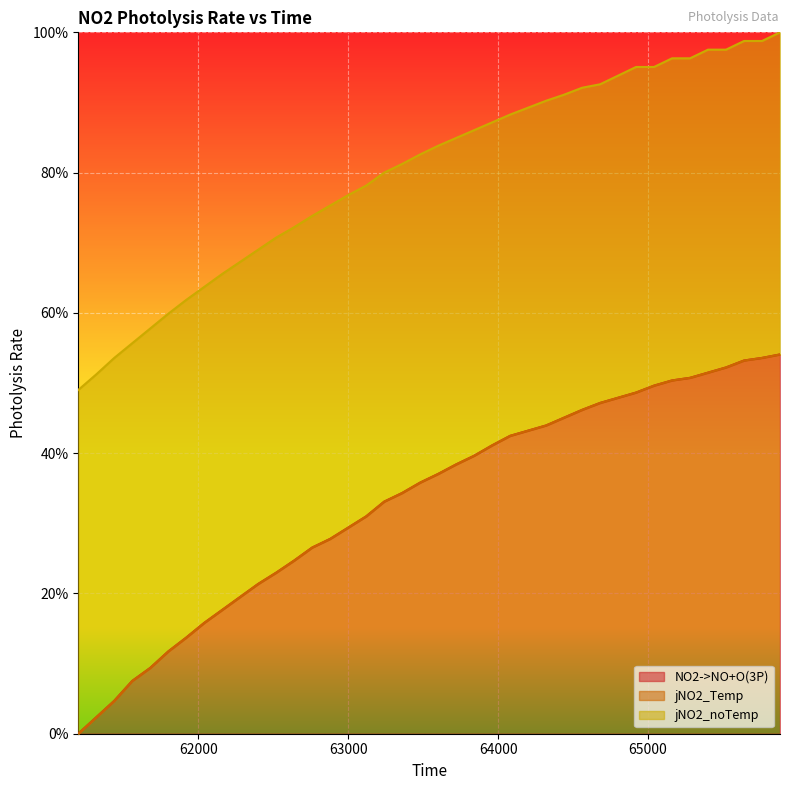

Is the value of jNO2_noTemp at 64560 greater than the value of NO2->NO+O(3P) at 65640?

Yes